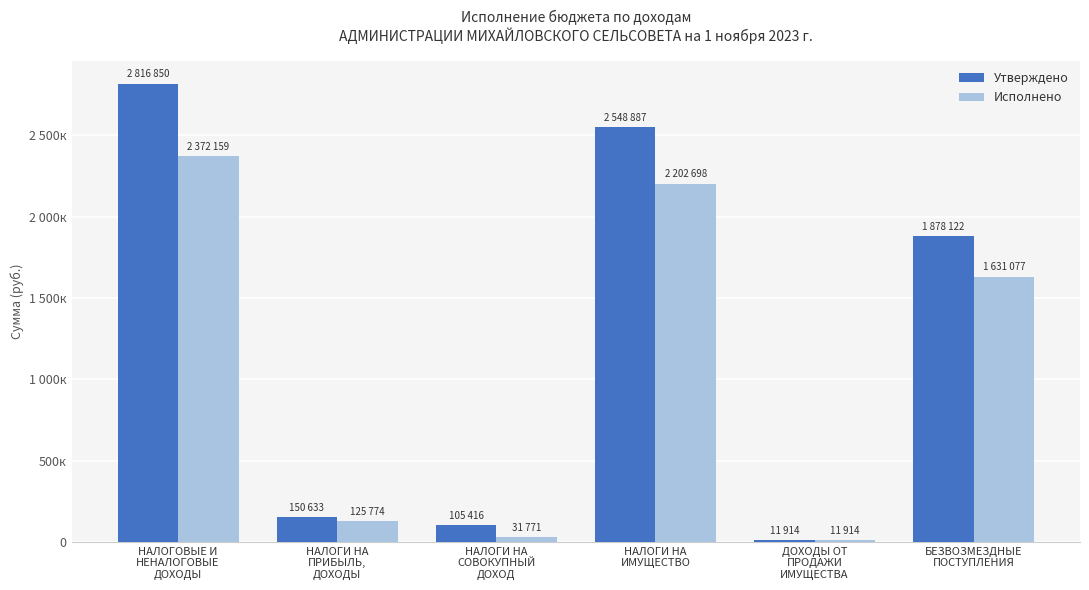

Between НАЛОГОВЫЕ И
НЕНАЛОГОВЫЕ
ДОХОДЫ and НАЛОГИ НА
ПРИБЫЛЬ,
ДОХОДЫ, which series saw the biggest shift?

Утверждено